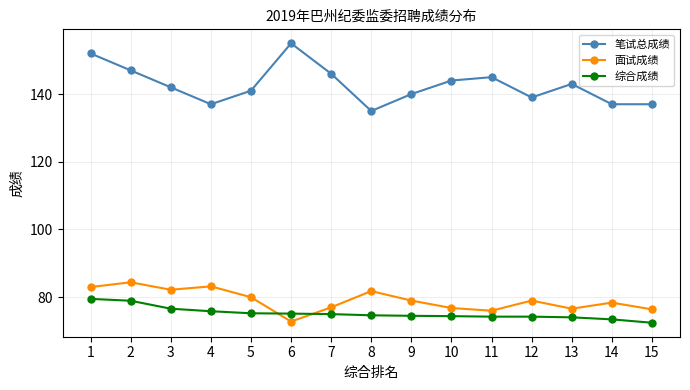

Which category has the highest value across all series?

6